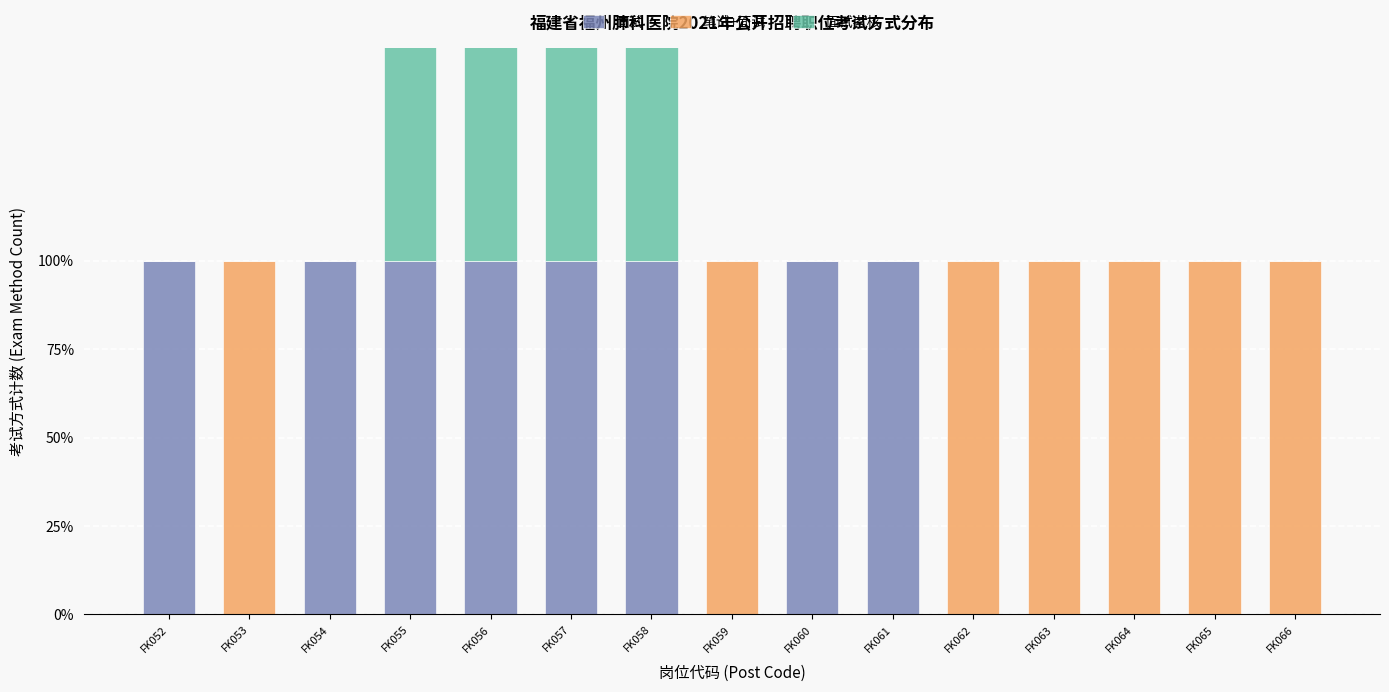

Which series has the largest total across all categories?

面试